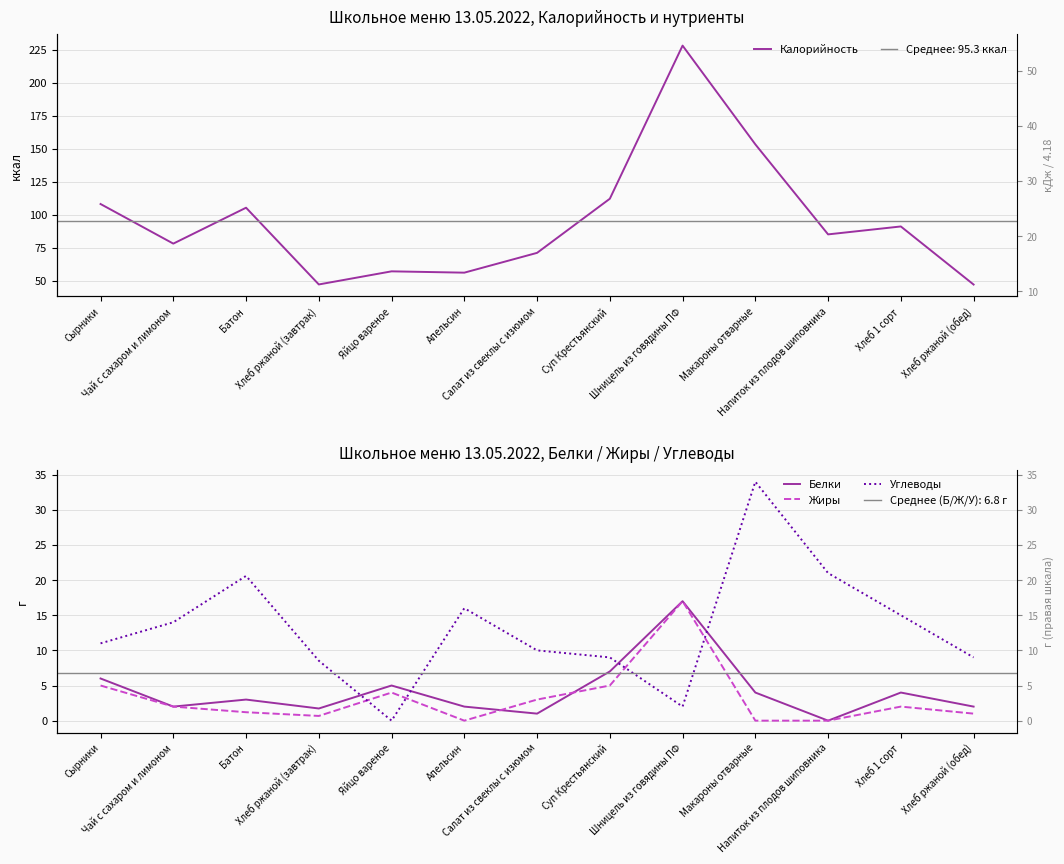

Count the number of data series in this chart.

4